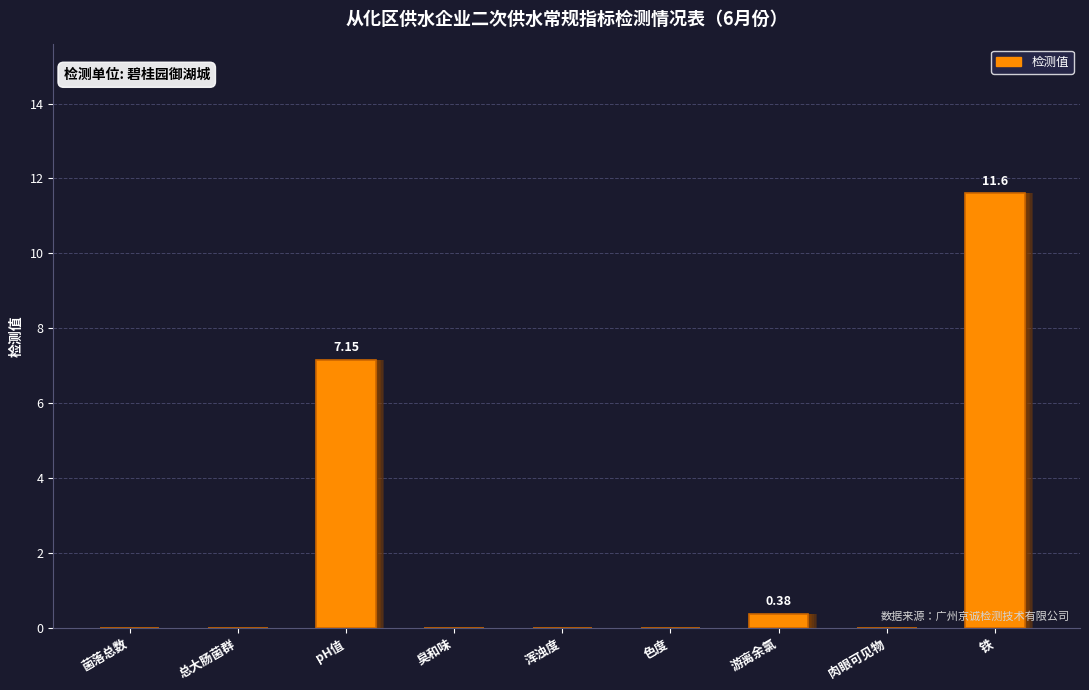

Are the bars horizontal?

No